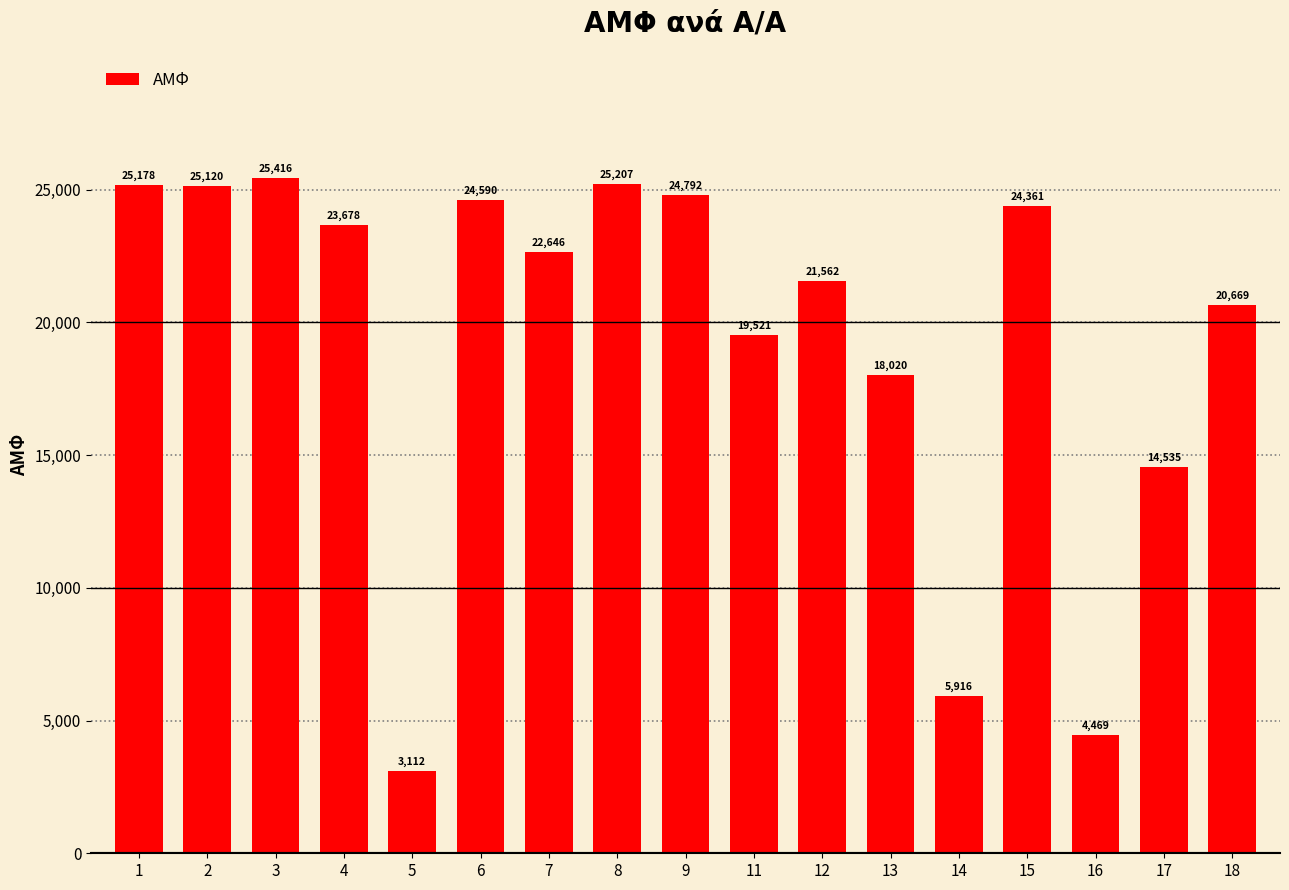

At which category does the chart reach its minimum across all series?

5